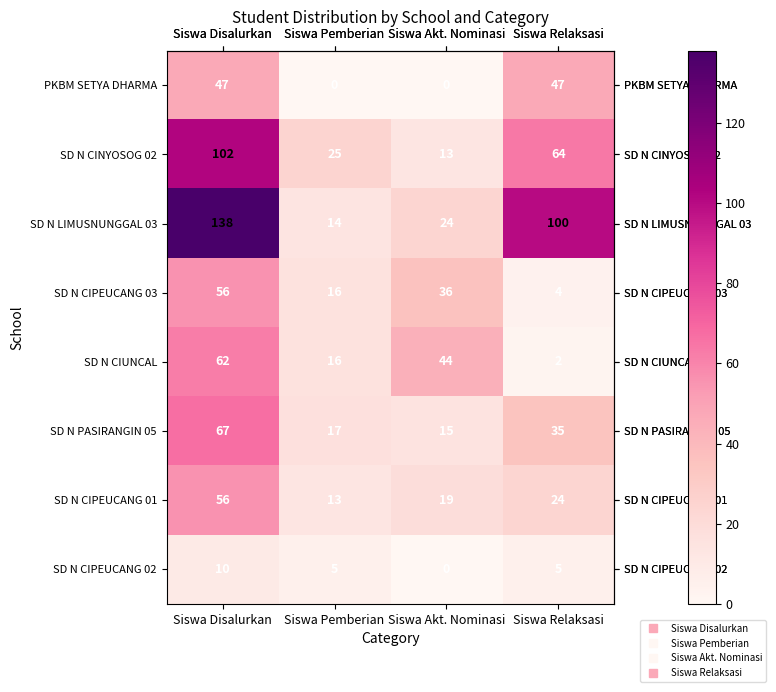

At how many categories does at least one series exceed 64?

2